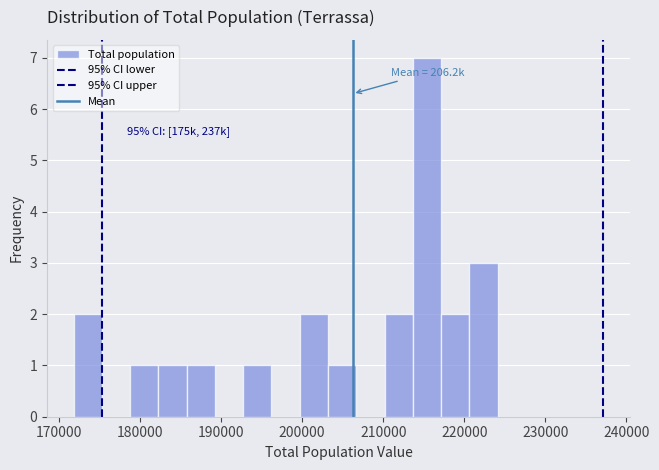

Read against the x-axis, roughly where is the centre of the tallest bar?

215000